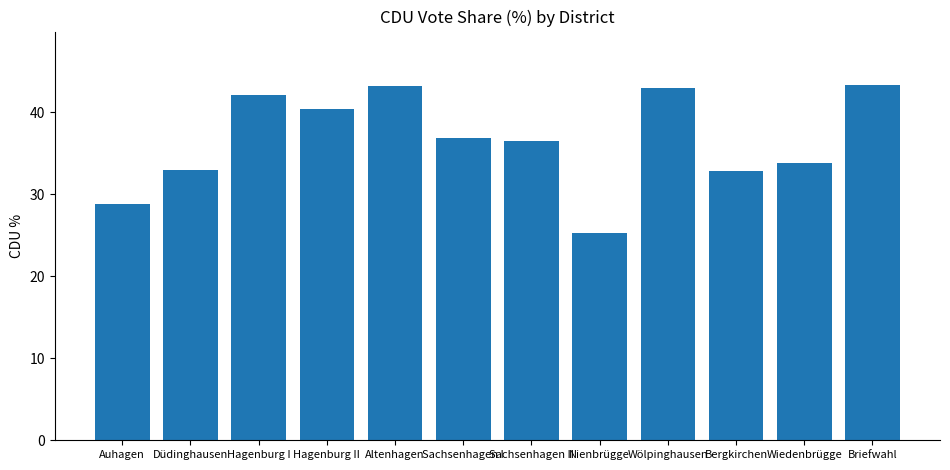

What is the change in value from Altenhagen to Sachsenhagen II?

-6.6